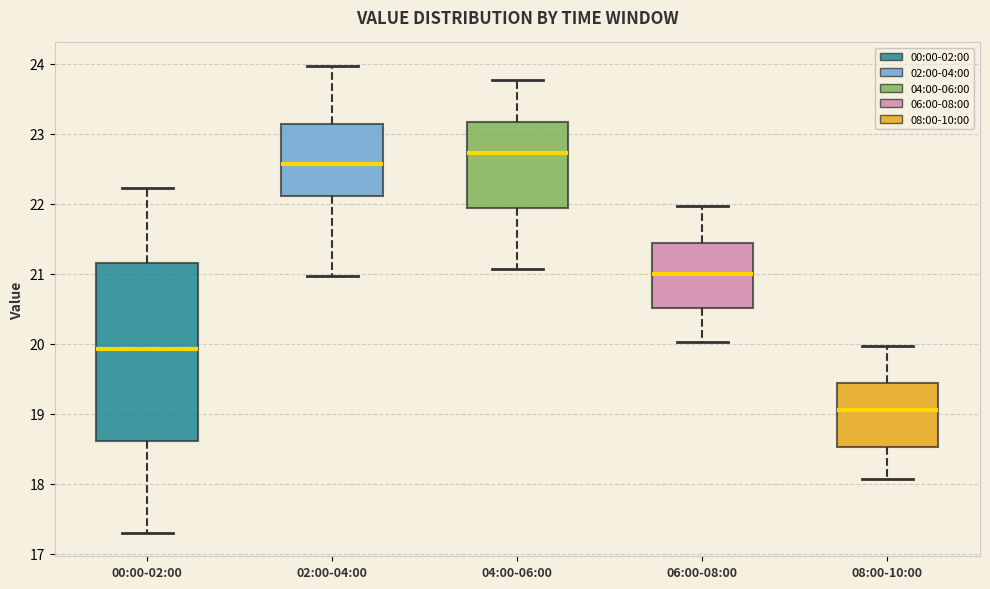

Where does the lower whisker of the box for 04:00-06:00 end on the y-axis? The values are not printed on the chart, so give them approximately, as read against the axis.

21.1